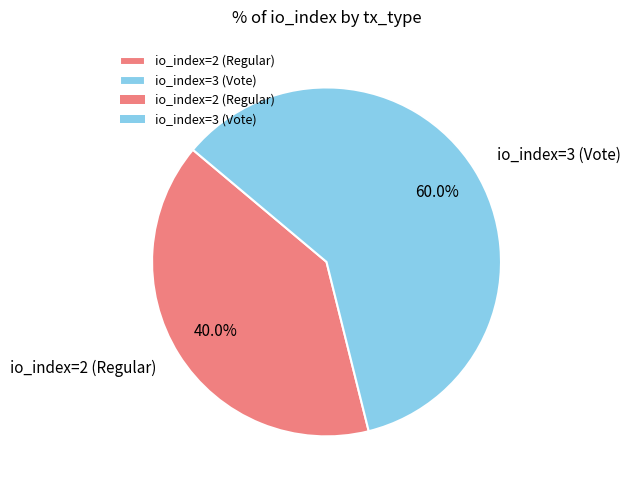

To the nearest percent, what is the difference between the io_index=2 (Regular) and io_index=3 (Vote) slice percentages?

20%